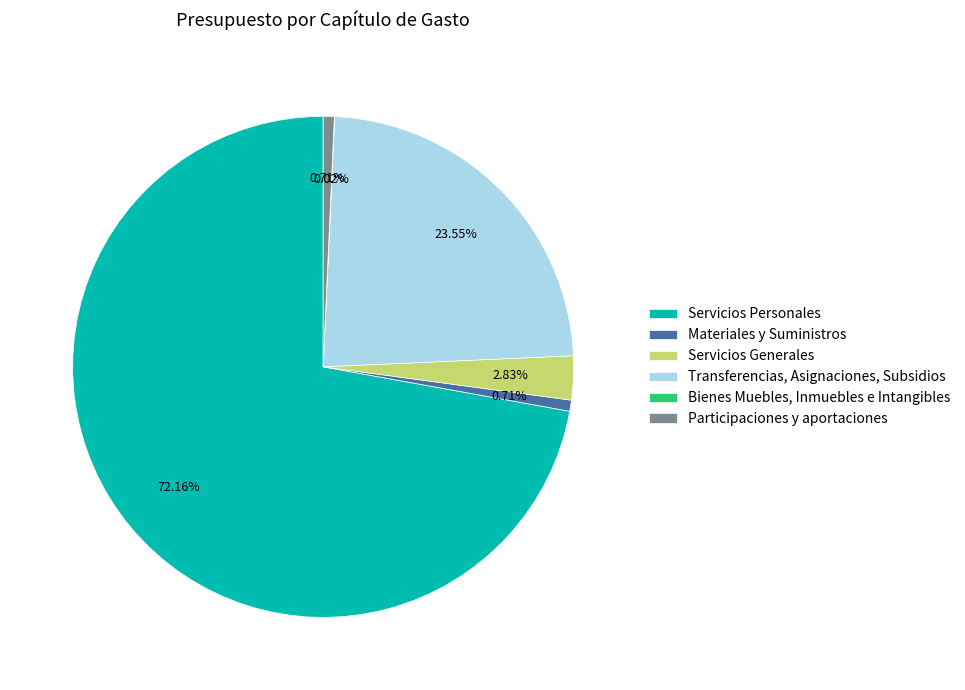

Combined, do Servicios Generales and Participaciones y aportaciones account for over 50%?

No